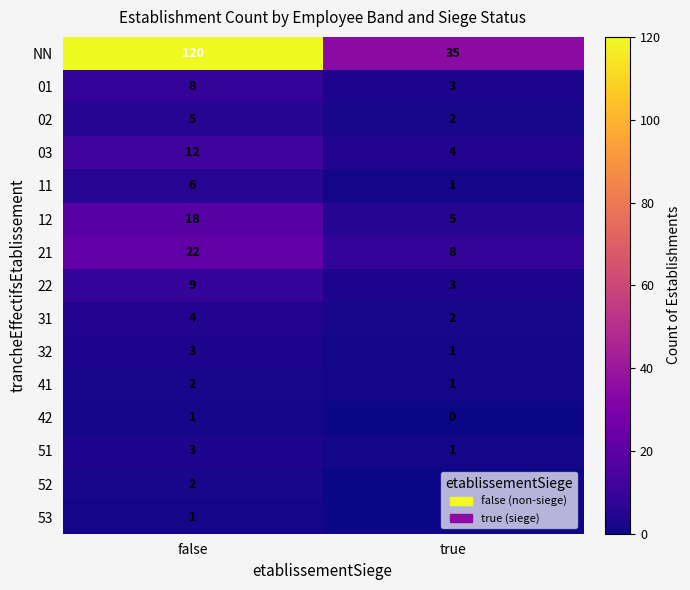

What is the maximum value shown in the chart?

120